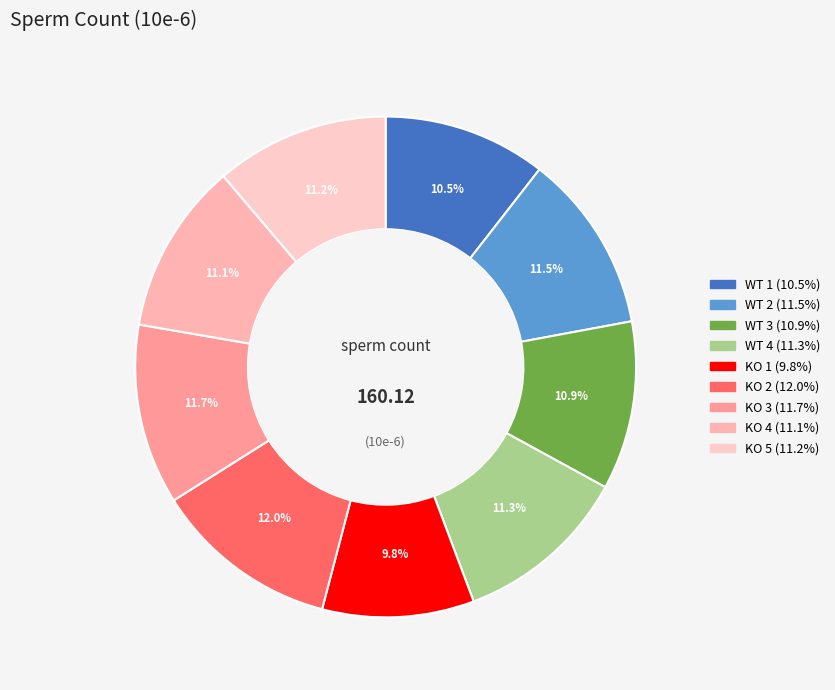

Does any single category account for the majority?

No